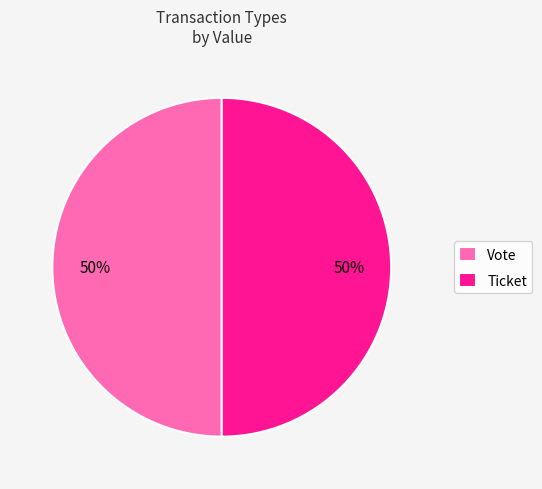

What is the ratio of the value at Vote to the value at Ticket?

1.0